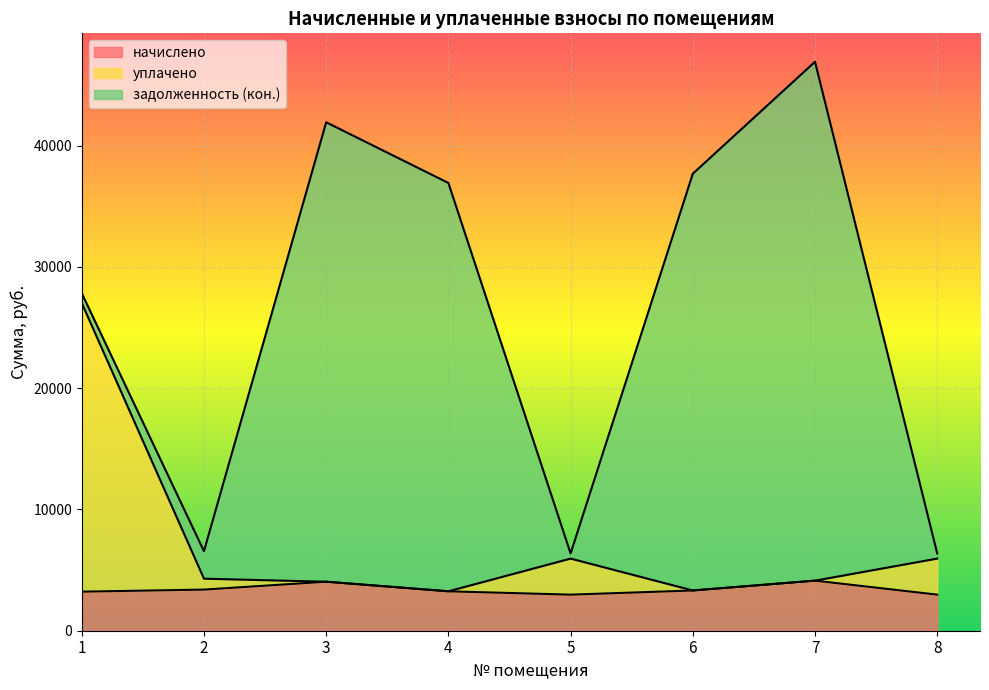

At which category is the sum across all series the highest?

7